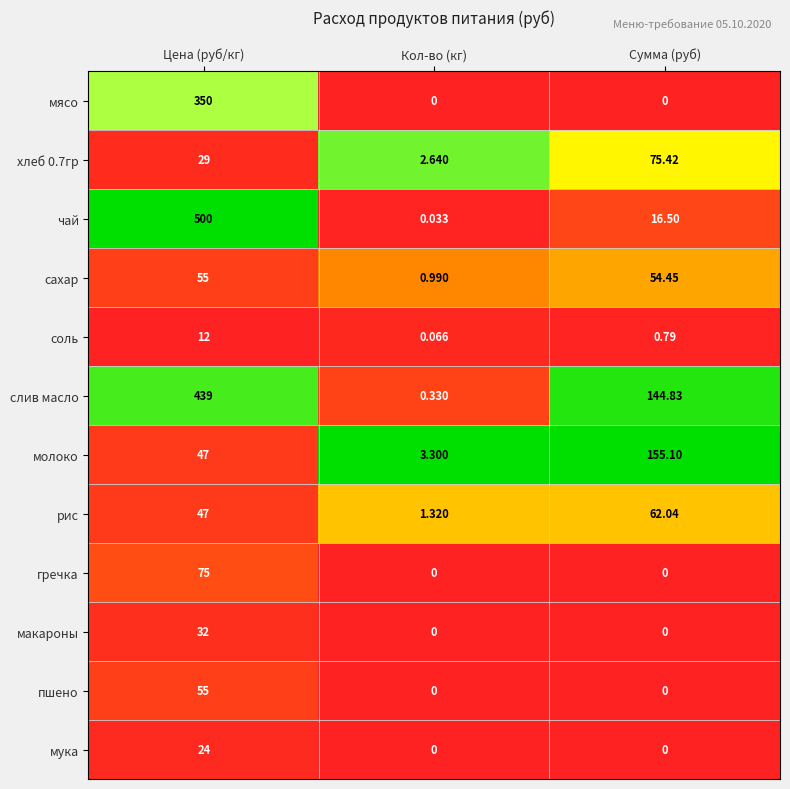

What is the difference between the highest and lowest values at Сумма (руб)?

155.1